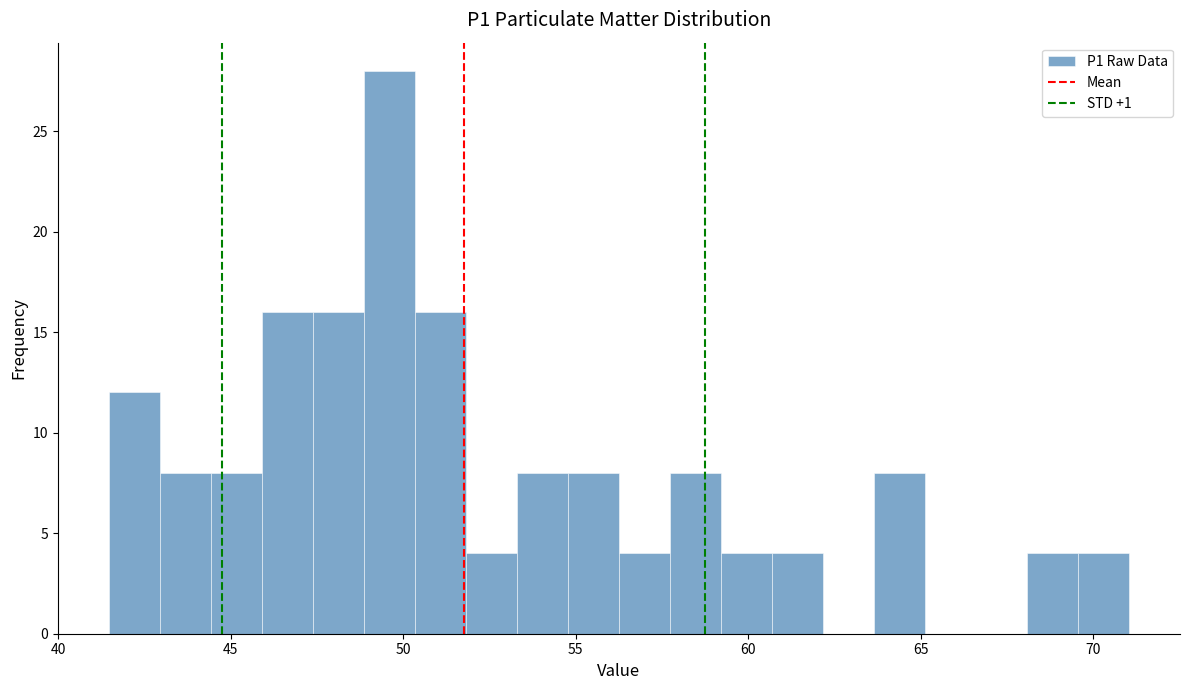

Around what value on the x-axis is the tallest bar? Give the approximate position of its centre, as read against the axis.

49.5